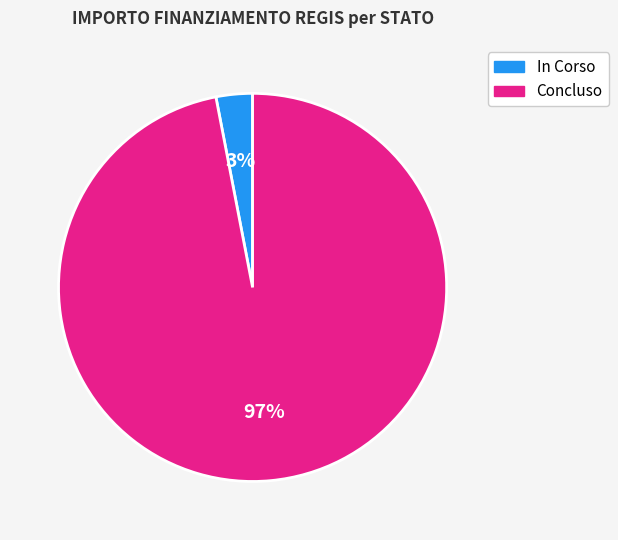

Rank the categories by value from lowest to highest.

In Corso, Concluso